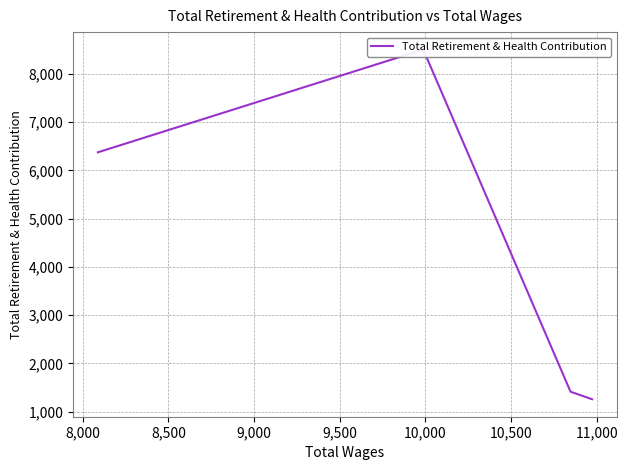

True or false: there are more than 1 points higher than both neighbors.

False